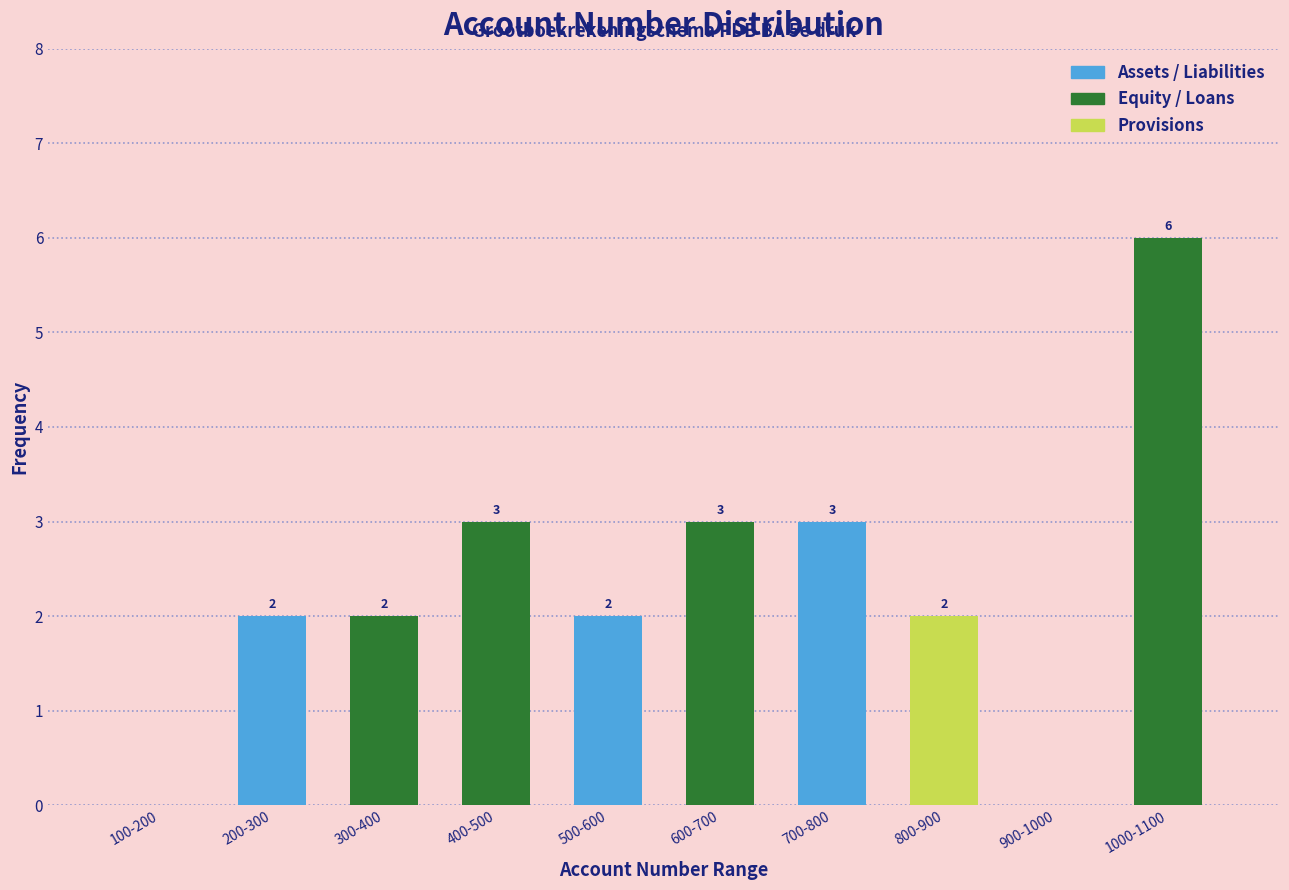

Reading left to right, list all the values displayed in this chart.

100-200=0	200-300=2	300-400=2	400-500=3	500-600=2	600-700=3	700-800=3	800-900=2	900-1000=0	1000-1100=6